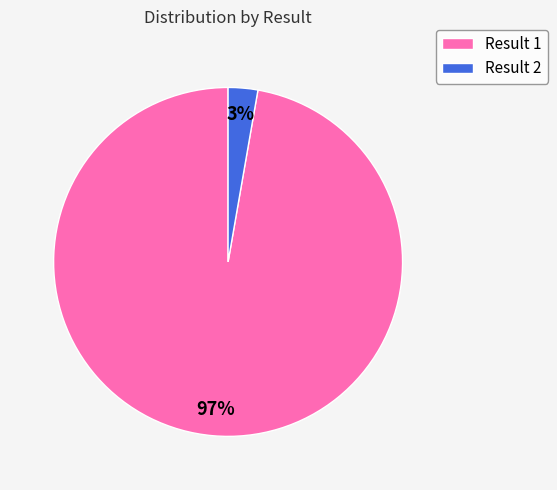

Combined, do Result 2 and Result 1 account for over 50%?

Yes